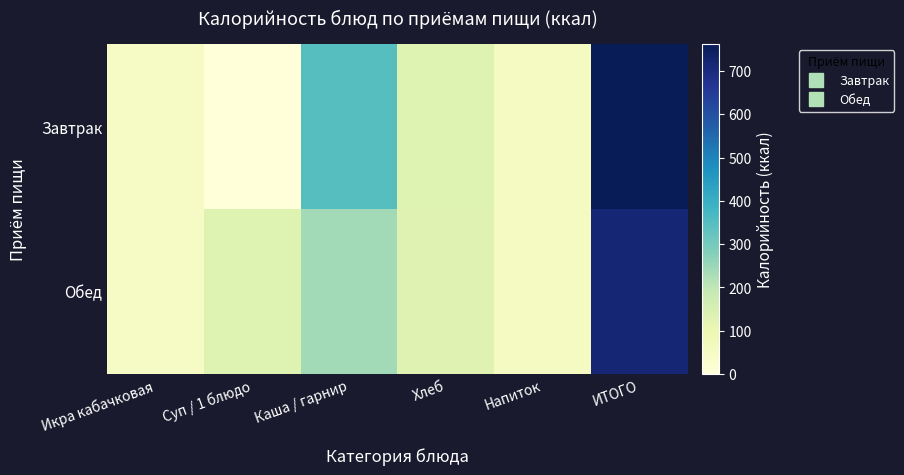

Rank the series by their maximum value, from highest to lowest.

Завтрак, Обед